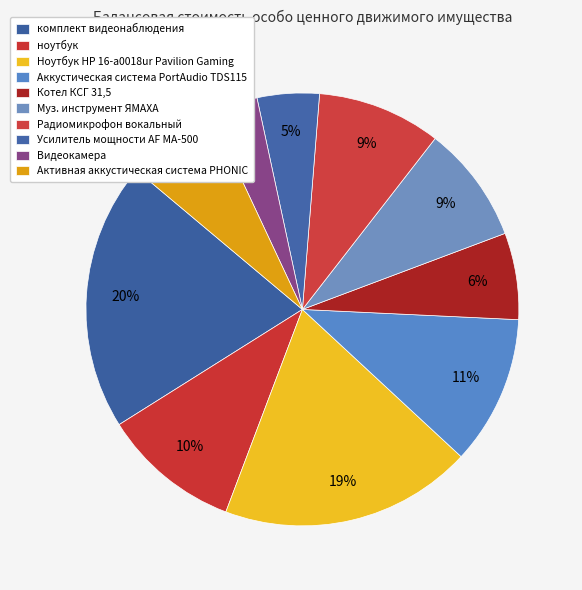

How many segments does this pie chart have?

10